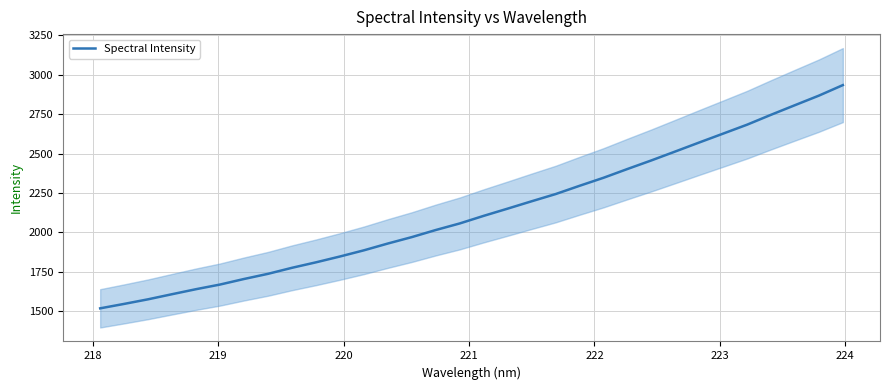

What is the label of the 25th point from the right?

224